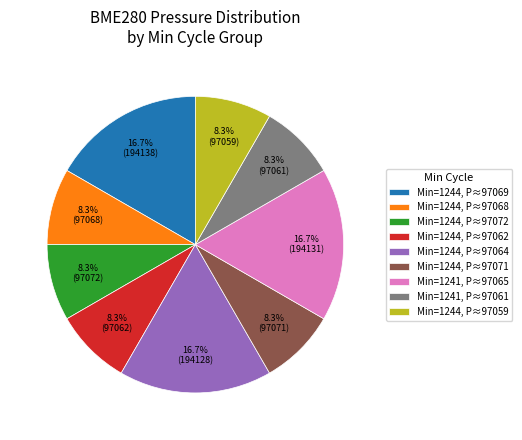

Between Min=1244, P≈97071 and Min=1241, P≈97065, which is larger?

Min=1241, P≈97065